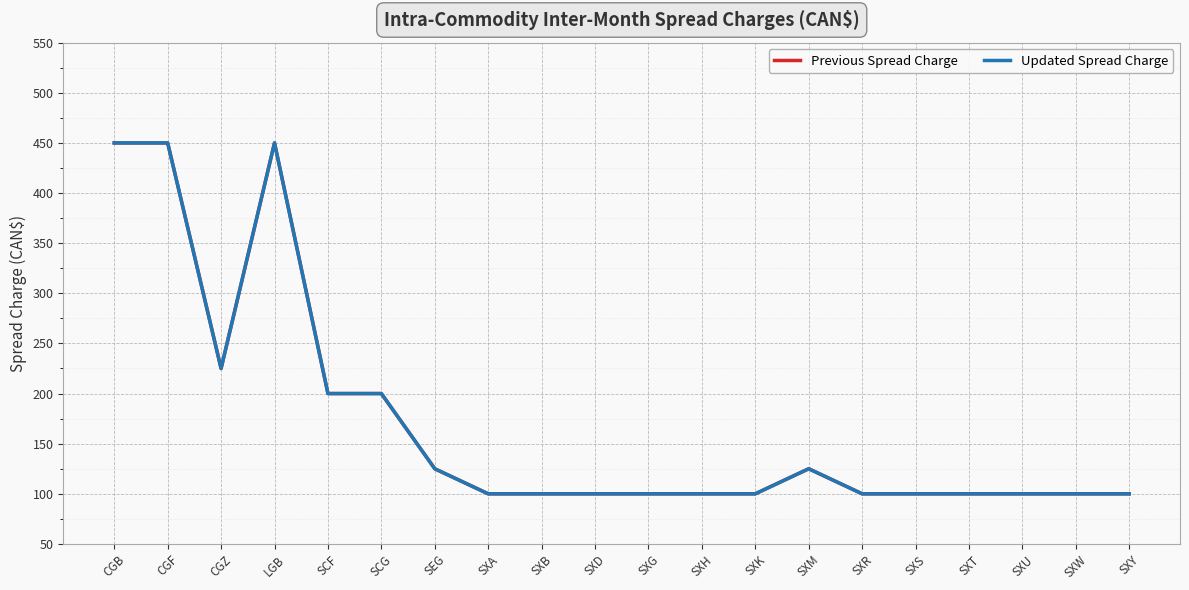

Where is the first local minimum for Updated Spread Charge?

CGZ